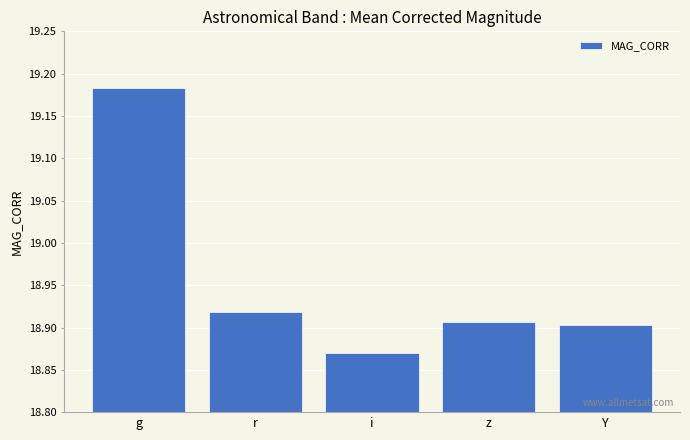

What is the label of the 4th bar from the left?

z